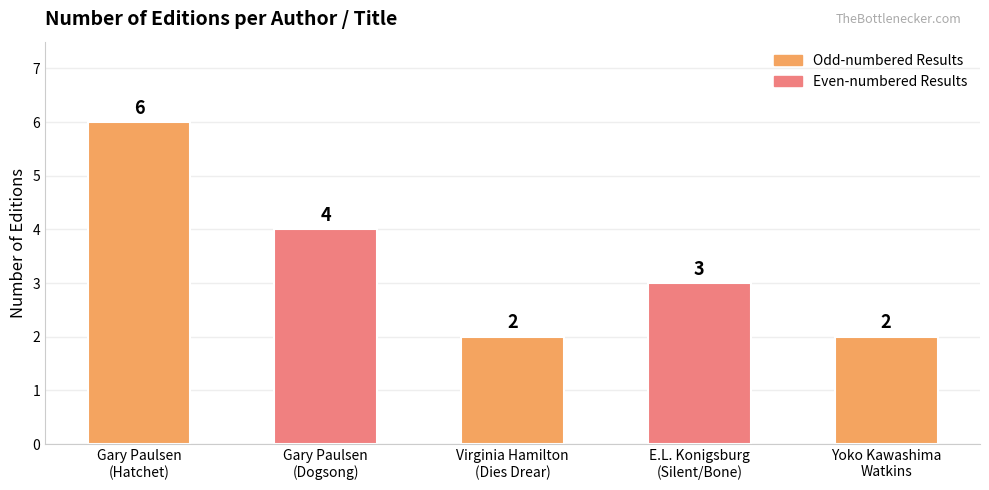

Reading left to right, extract all data points from this chart.

6	4	2	3	2